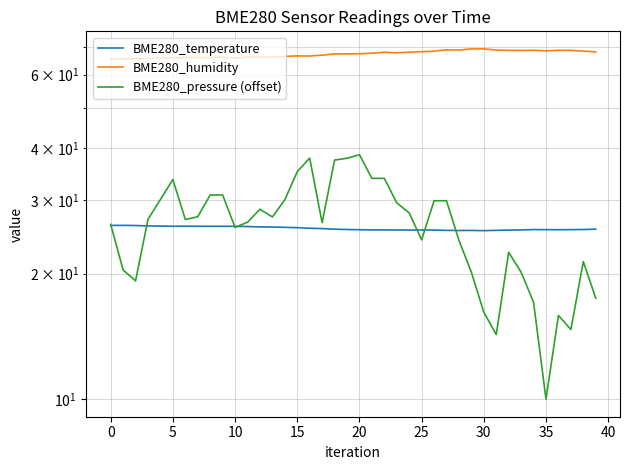

At which category is the sum across all series the highest?

20